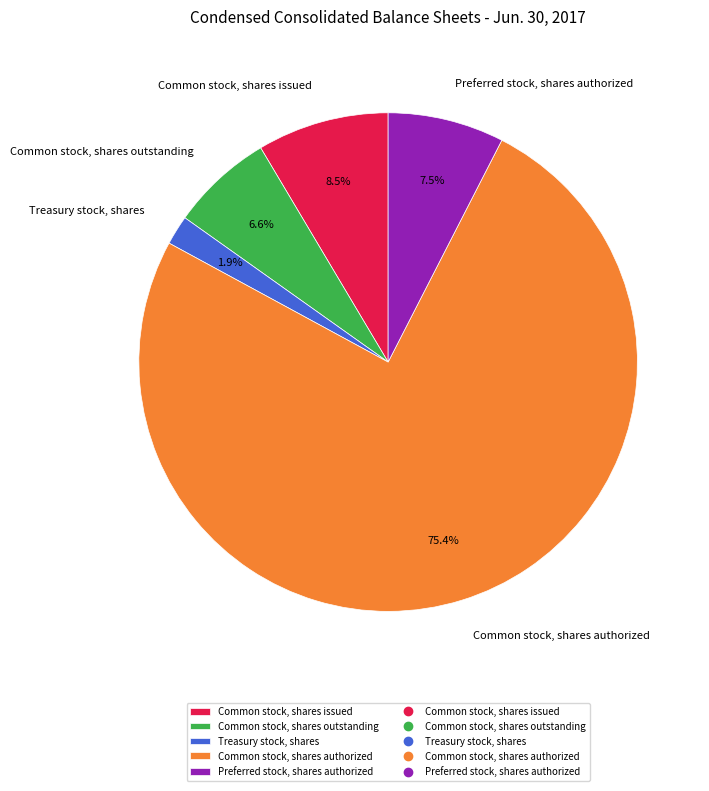

How many segments does this pie chart have?

5